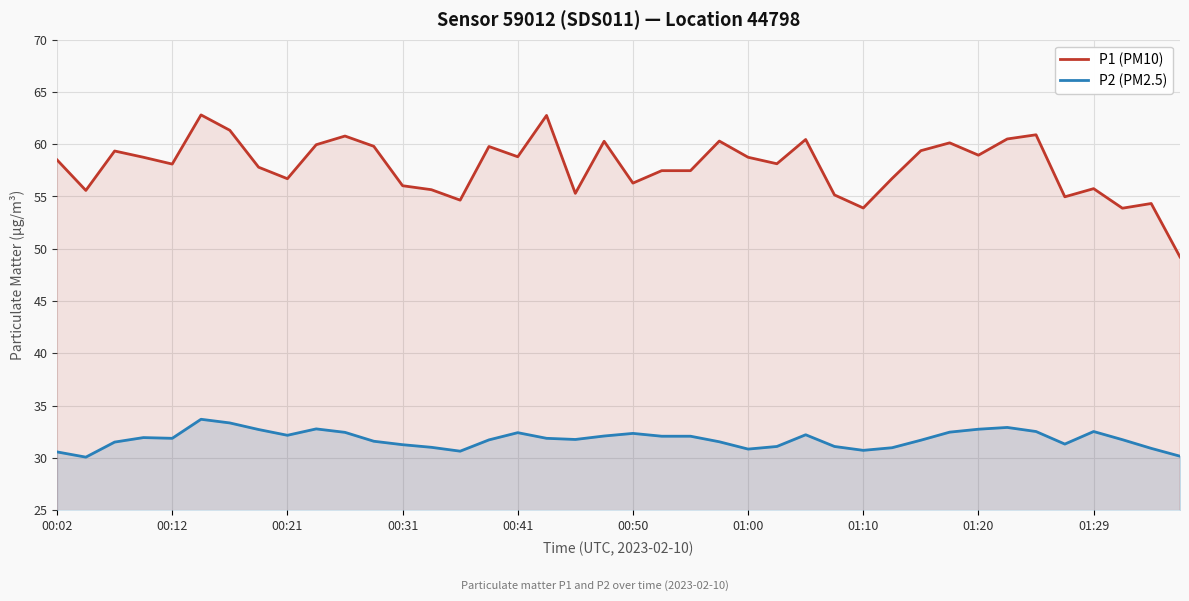

What is the minimum value shown in the chart?

30.1